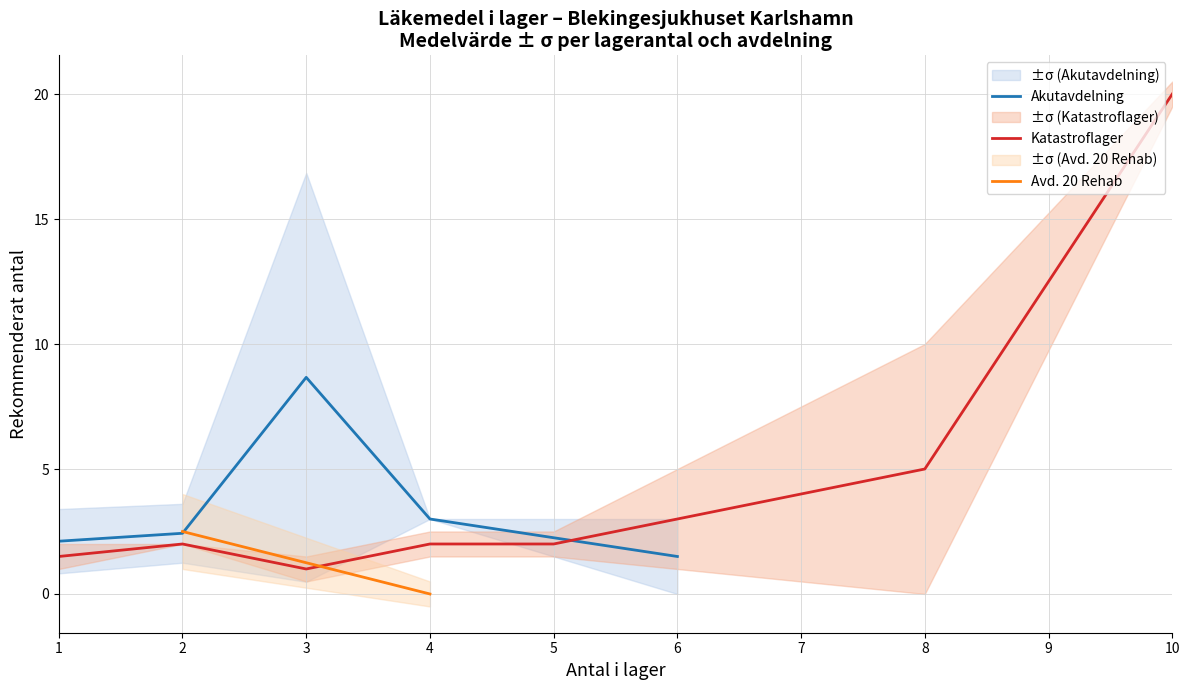

True or false: Akutavdelning has a value of 3.0 at 4.

True